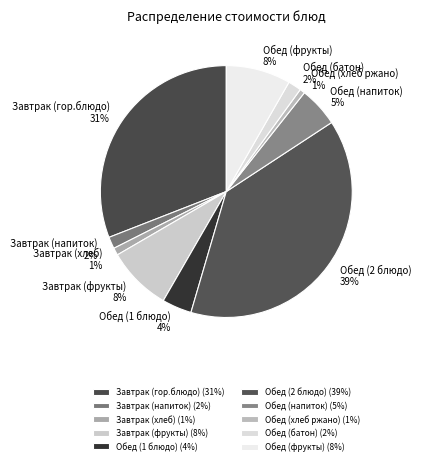

Is there a majority slice in this chart?

No